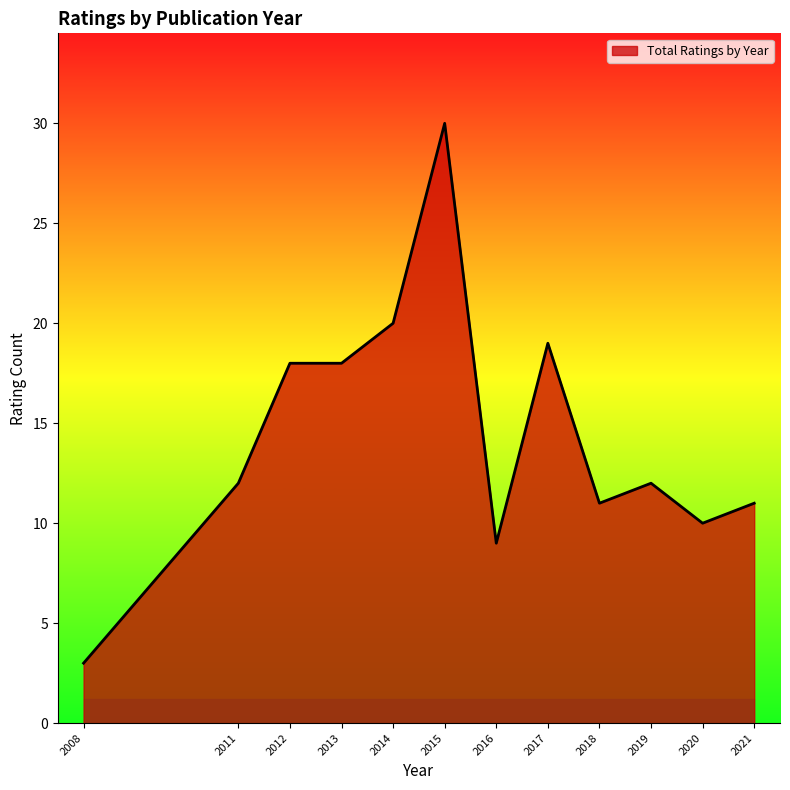

What is the difference between the second highest and minimum values?

17